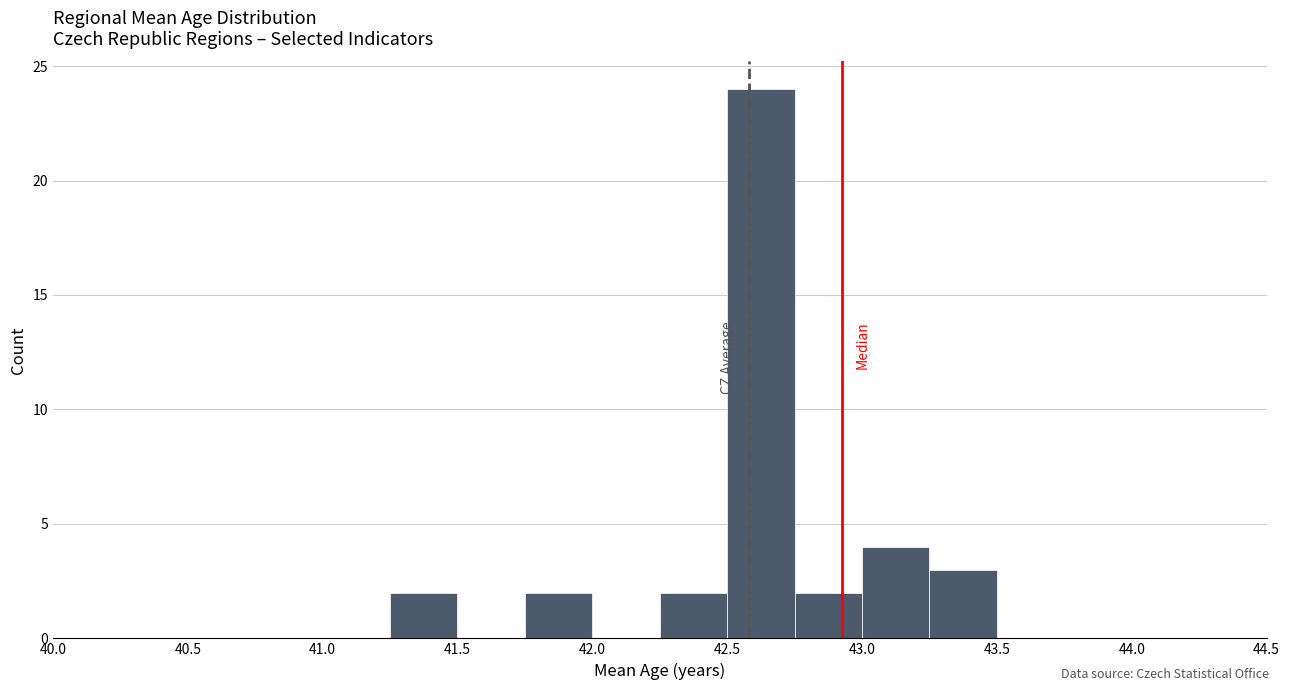

What is the height of the bar covering 42.50 to 42.75 on the x-axis? The values are not printed on the chart, so give them approximately, as read against the axis.

24